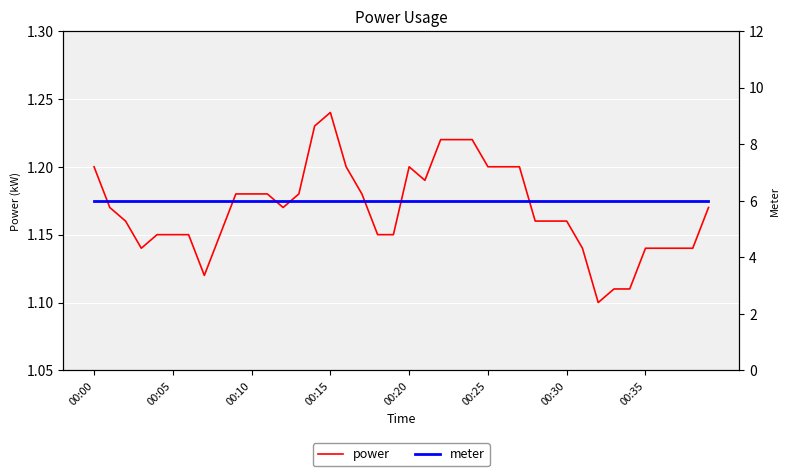

Which category has the lowest value in the power series?

32